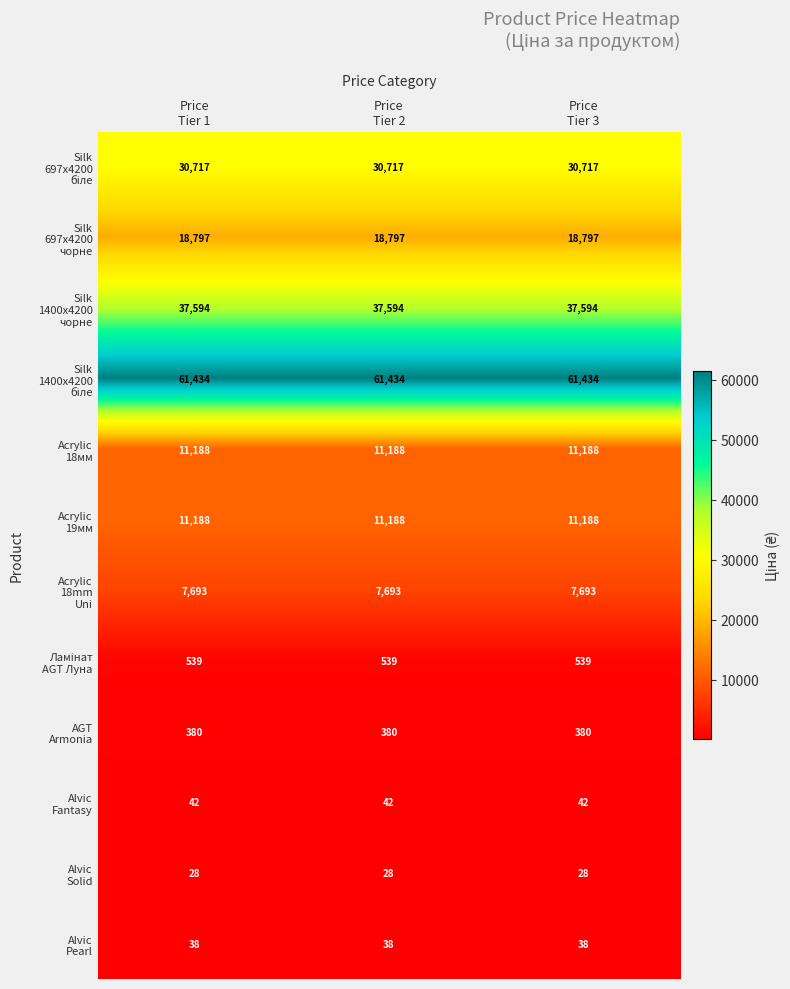

At how many categories does at least one series exceed 3995?

3